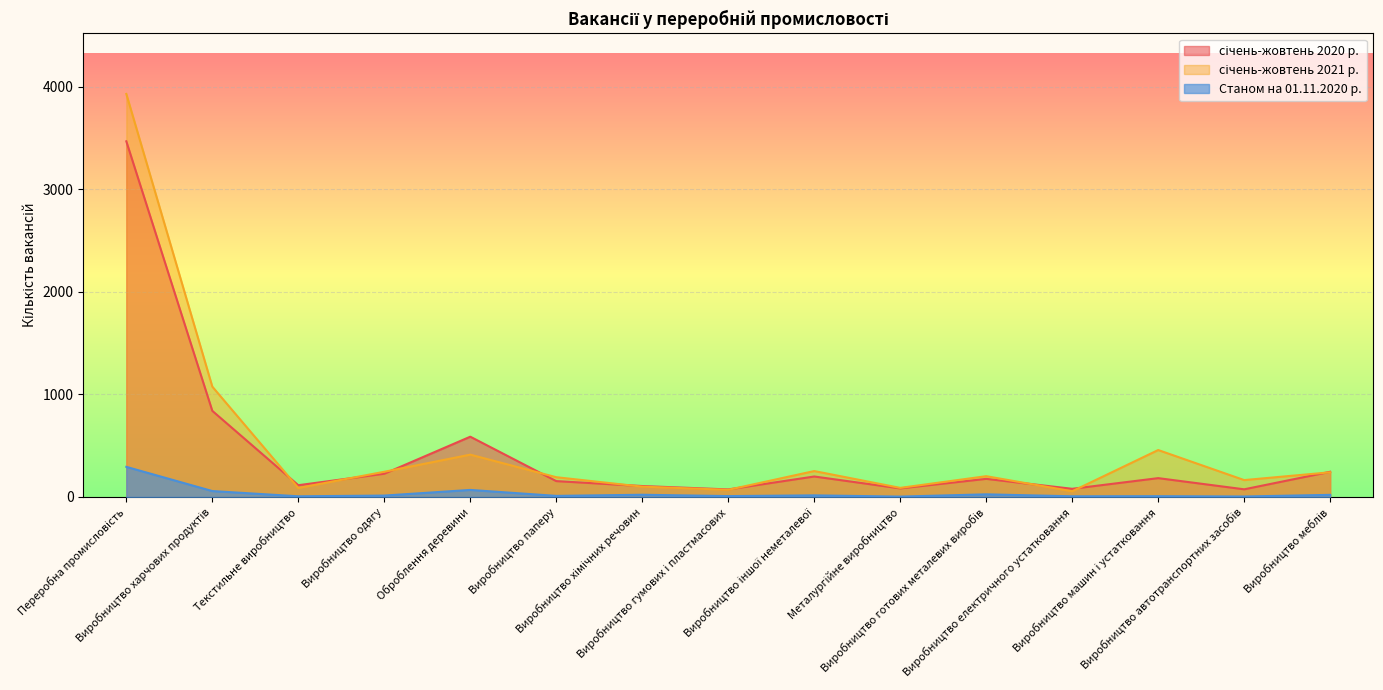

Is the value of січень-жовтень 2021 р. at Переробна промисловість greater than the value of січень-жовтень 2020 р. at Виробництво хімічних речовин?

Yes